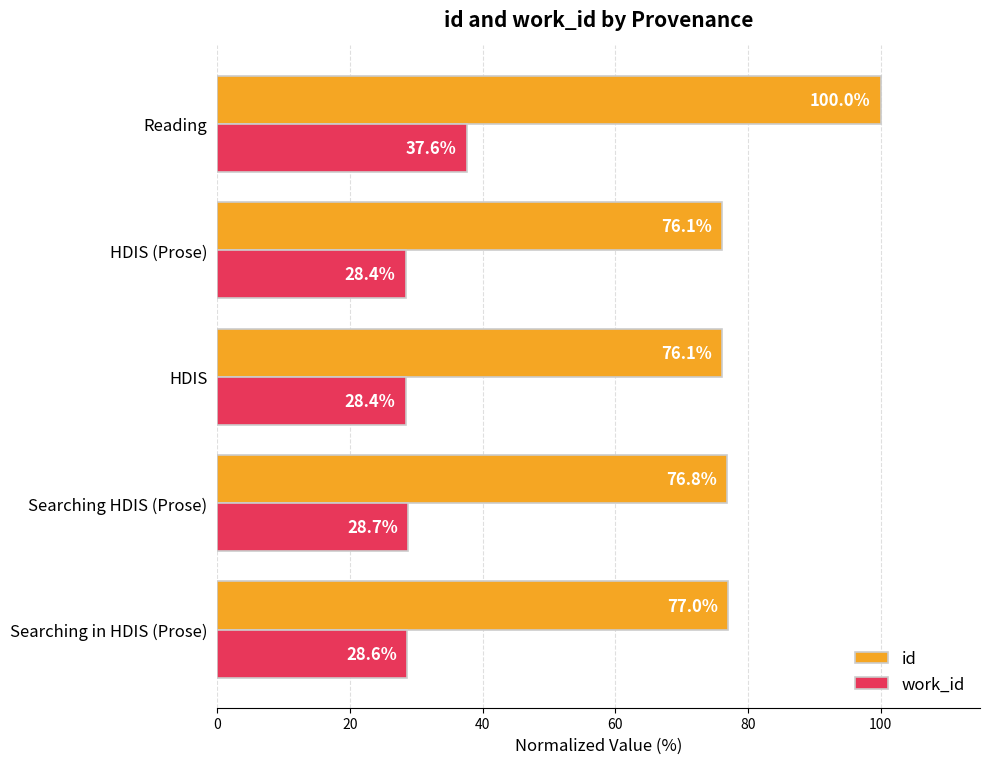

What is the difference between the maximum and minimum values in the id series?

23.9